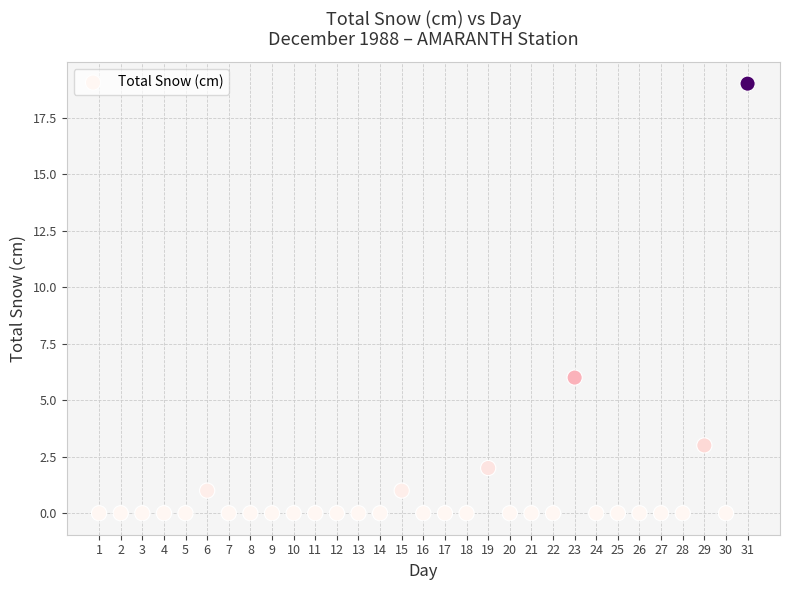

What is the range of X values (max minus min)?

30